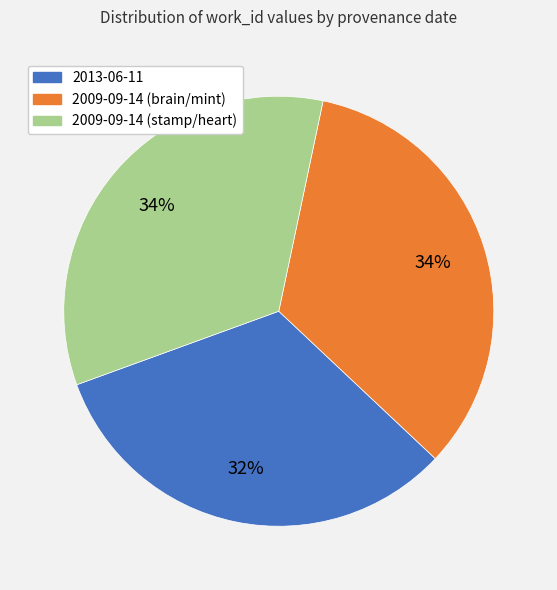

Between 2009-09-14 (stamp/heart) and 2013-06-11, which is larger?

2009-09-14 (stamp/heart)